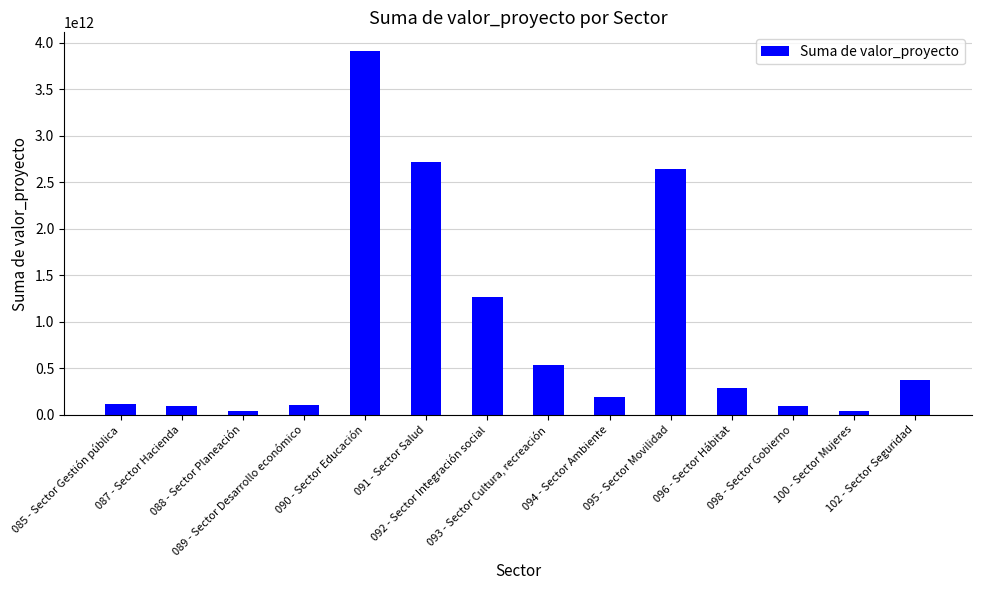

Between 098 - Sector Gobierno and 090 - Sector Educación, which is larger?

090 - Sector Educación